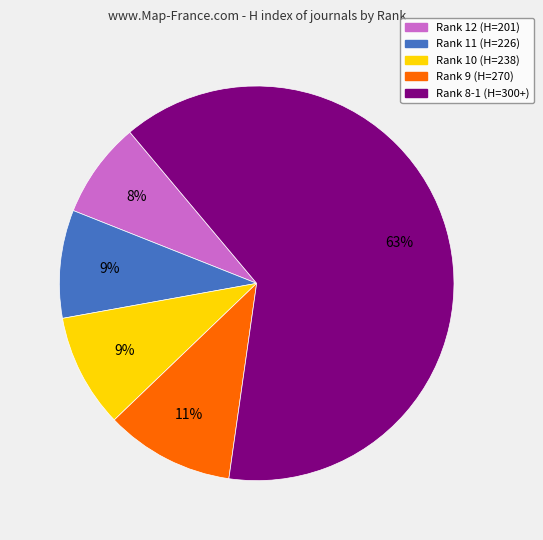

Is there a majority slice in this chart?

Yes